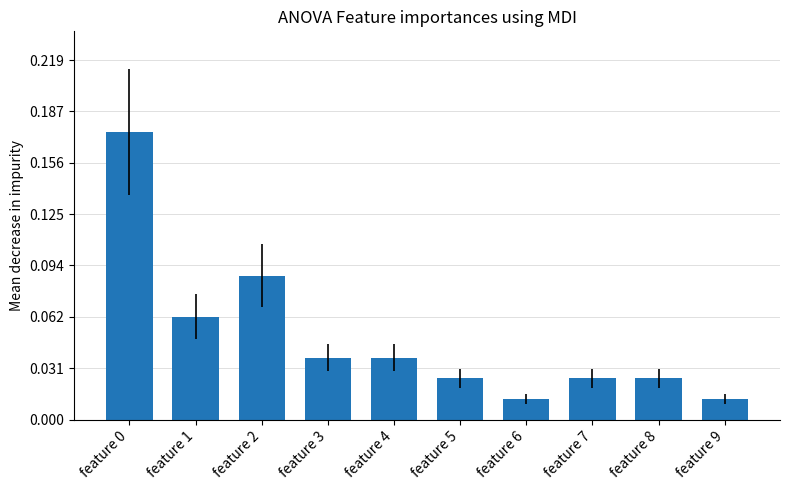

Is it true that the value at feature 6 is 2?

False